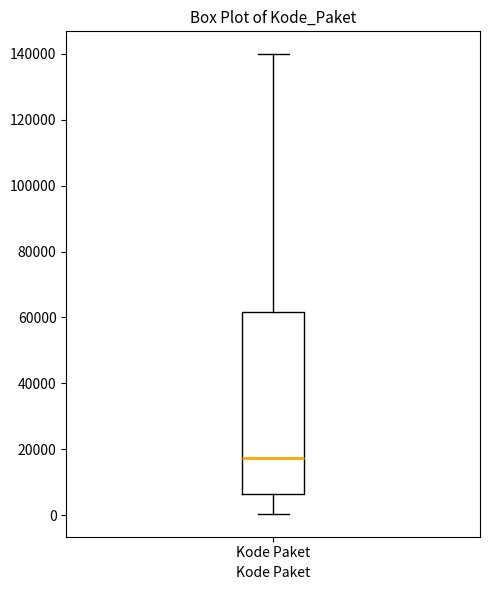

Read this box plot against the y-axis: the position of the median line, the range covered by the box, and the ends of both whiskers. The values are not printed on the chart, so give them approximately, as read against the axis.

median 18000, box 6000 to 62000, whiskers 0 to 140000